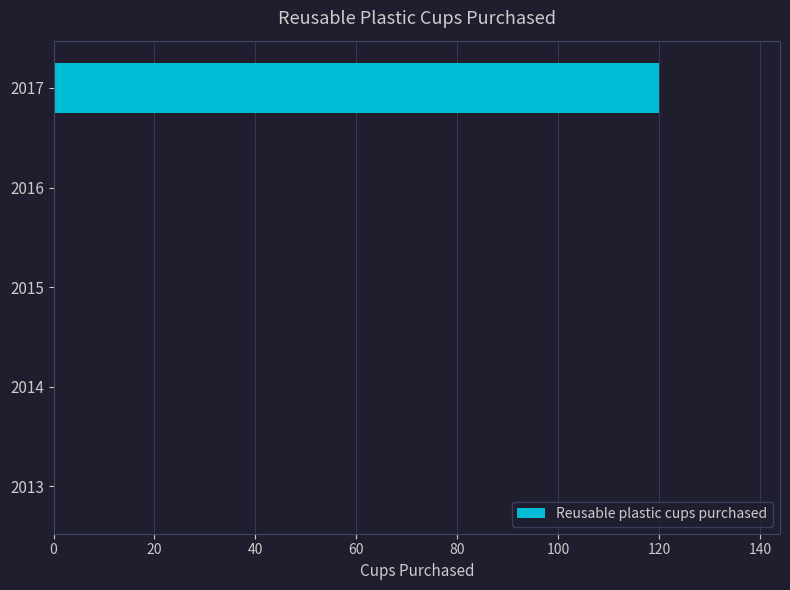

Which has a higher value, 2014 or 2017?

2017